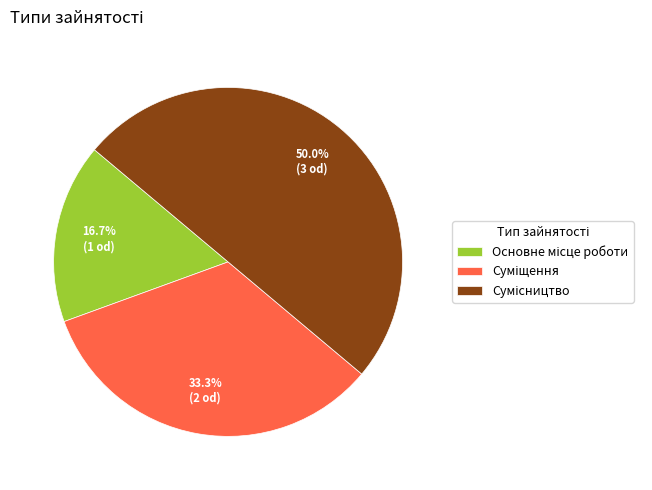

Count the number of slices in the pie.

3